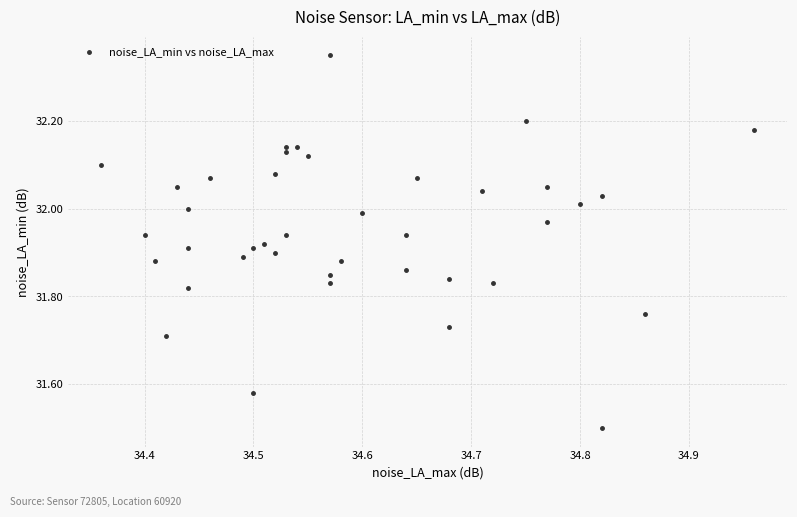

What Y value in the scatter plot is closest to 31?

31.5